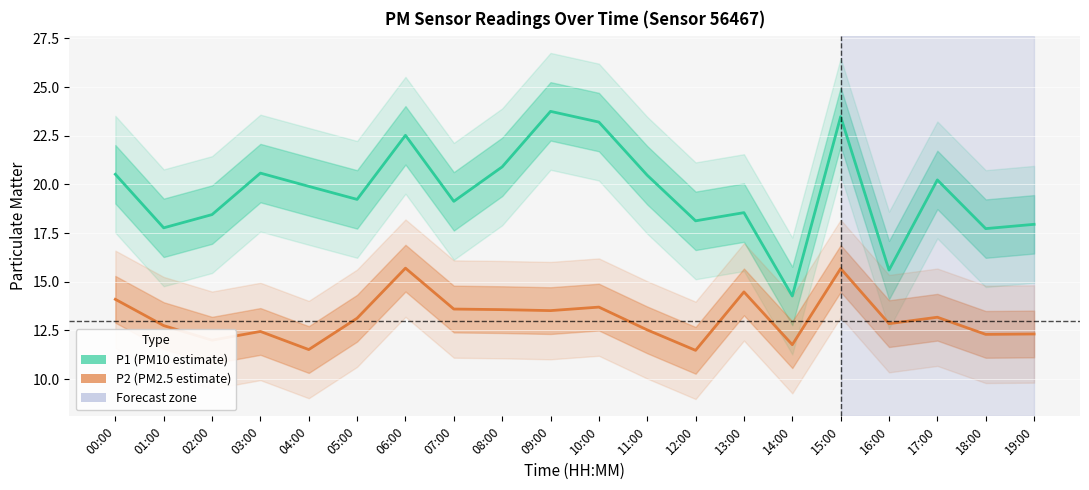

What is the difference between the second highest and minimum values in the P2 series?

4.2